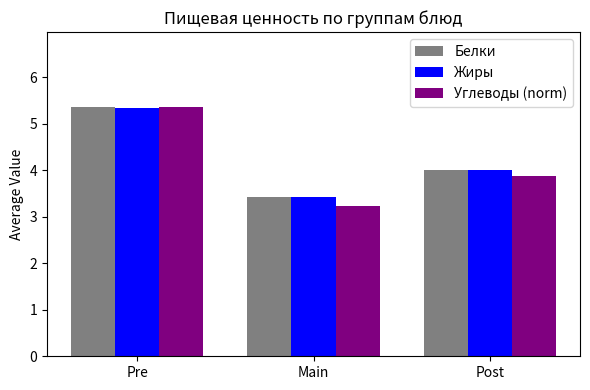

How many values in the Белки series exceed 4?

2